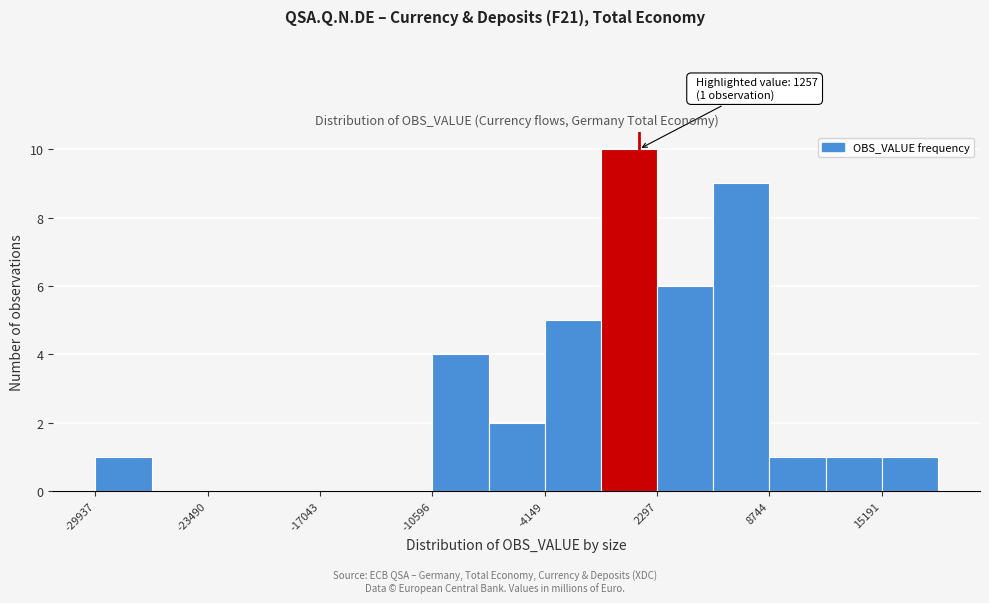

Around what value on the x-axis is the tallest bar? Give the approximate position of its centre, as read against the axis.

1000